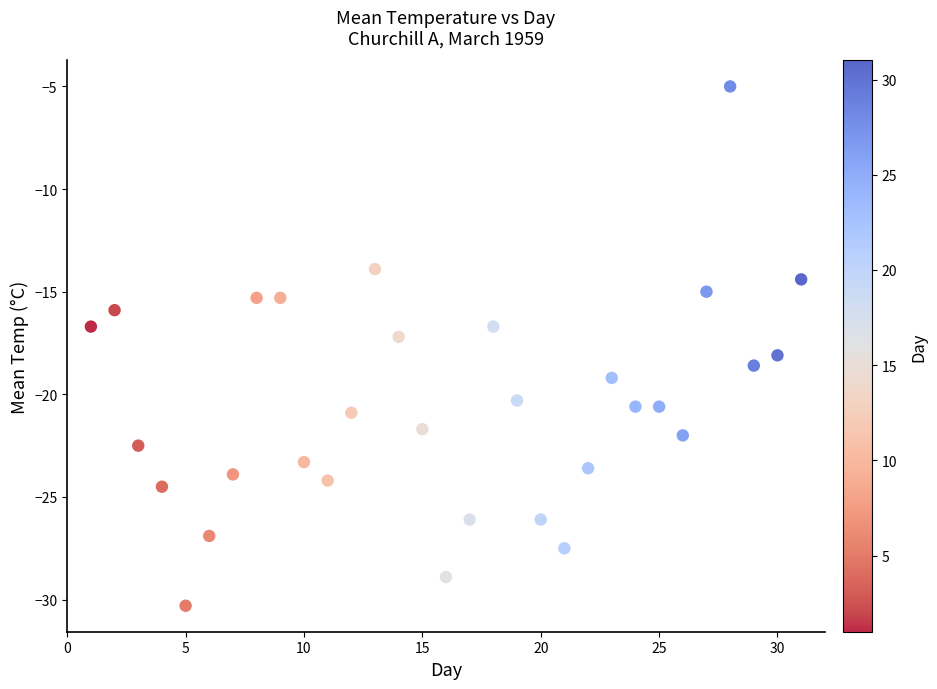

What is the range of Y values (max minus min)?

25.3